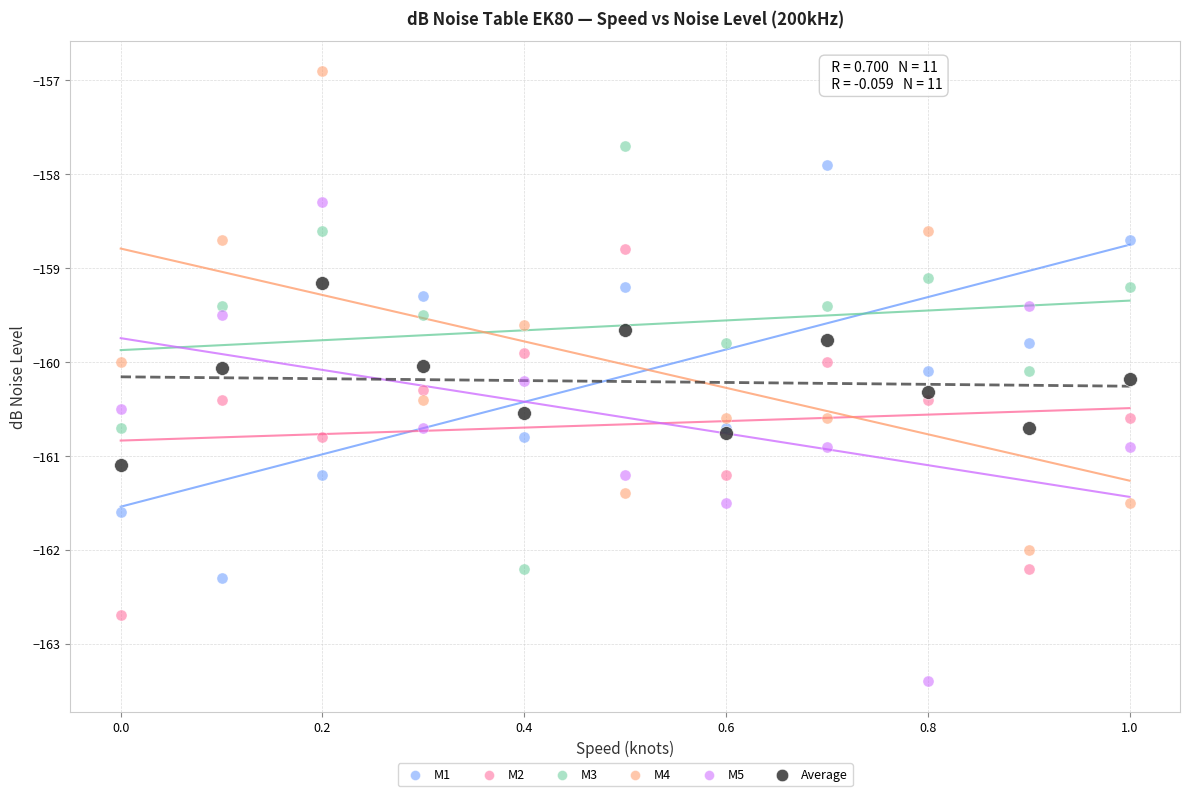

What is the X range (max minus min) for the scatter plot?

1.0